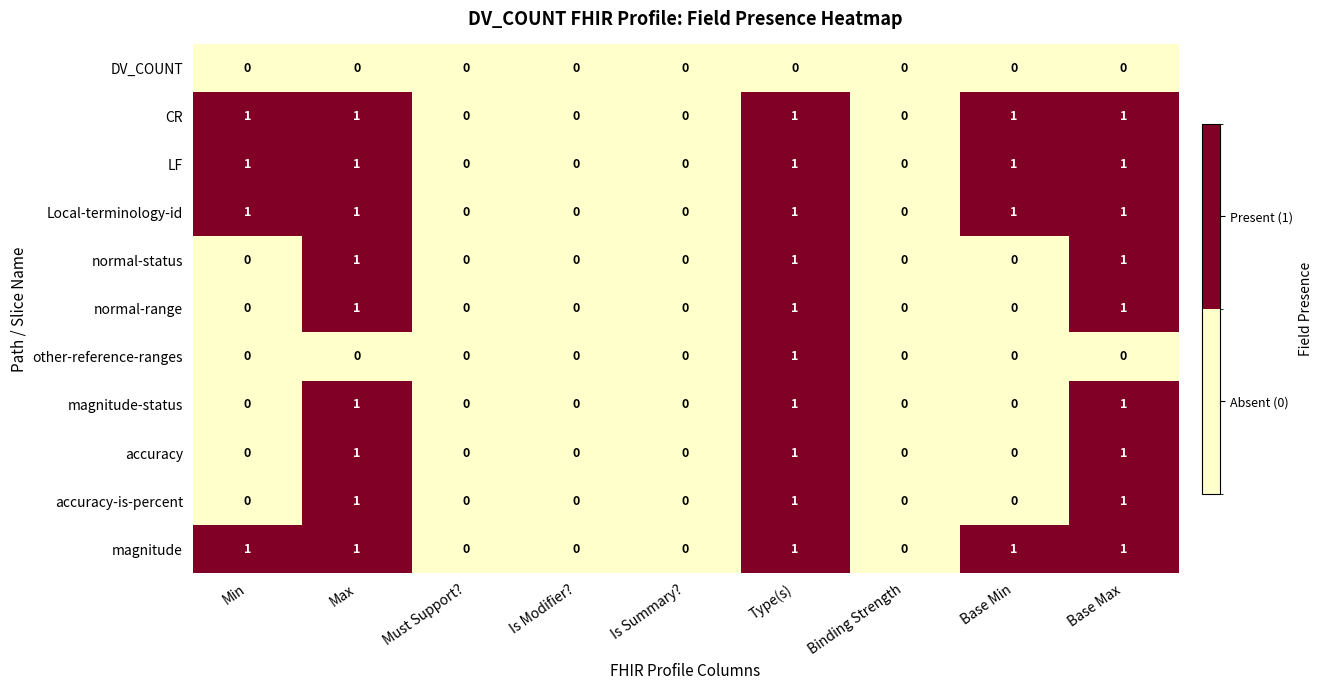

At which category is the sum across all series the highest?

Type(s)